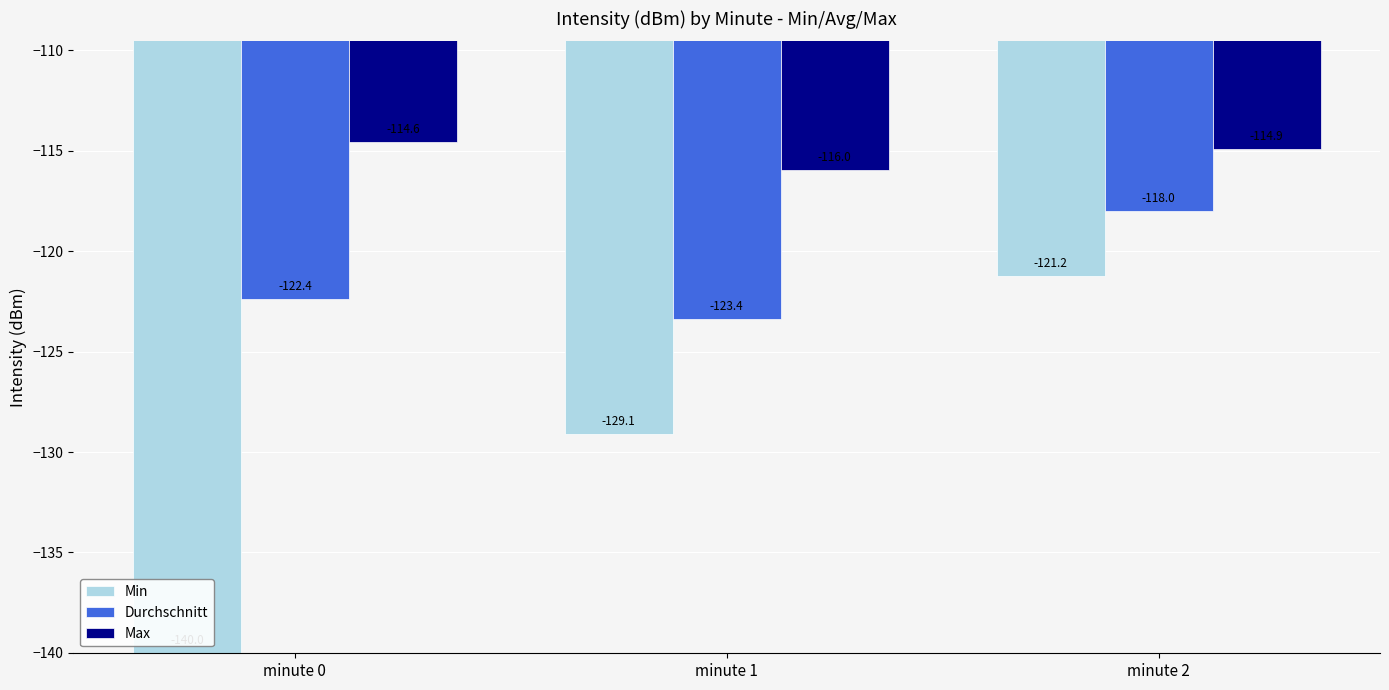

Which series changed the most between minute 1 and minute 2?

Min